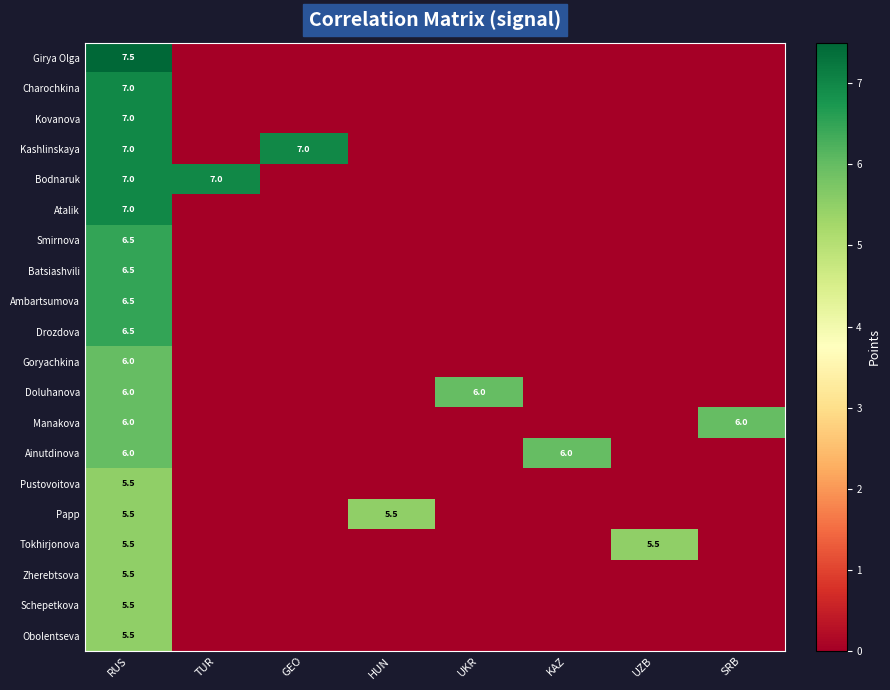

What is the difference between the highest and lowest values at SRB?

6.0